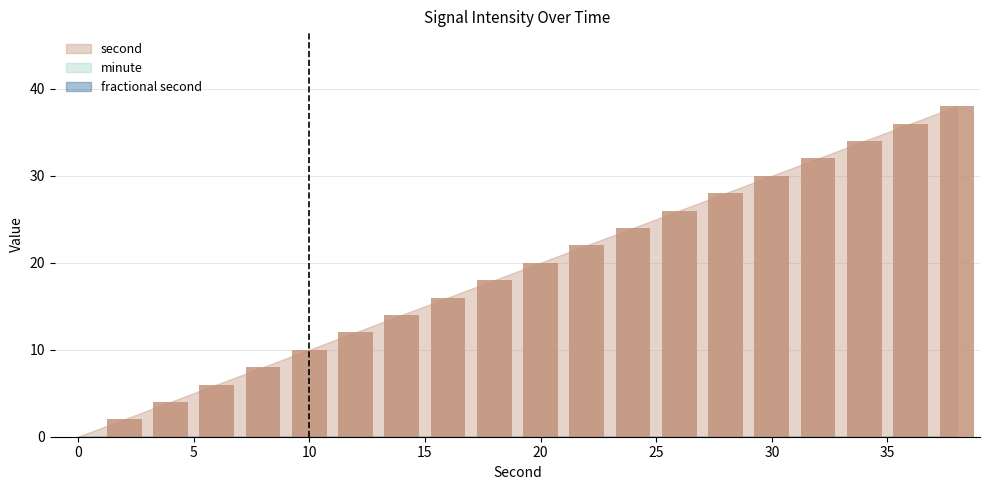

What is the sum of all values?

380